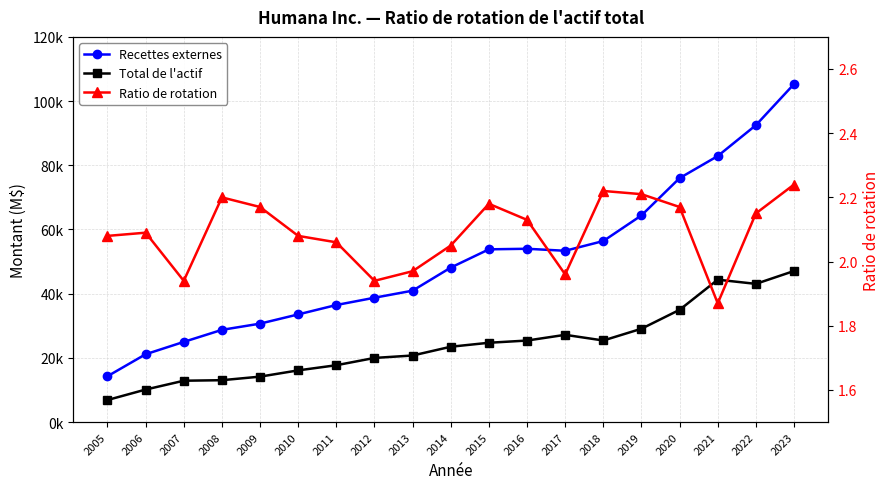

The value of Ratio de rotation at 2012 is 1.3. True or false?

False